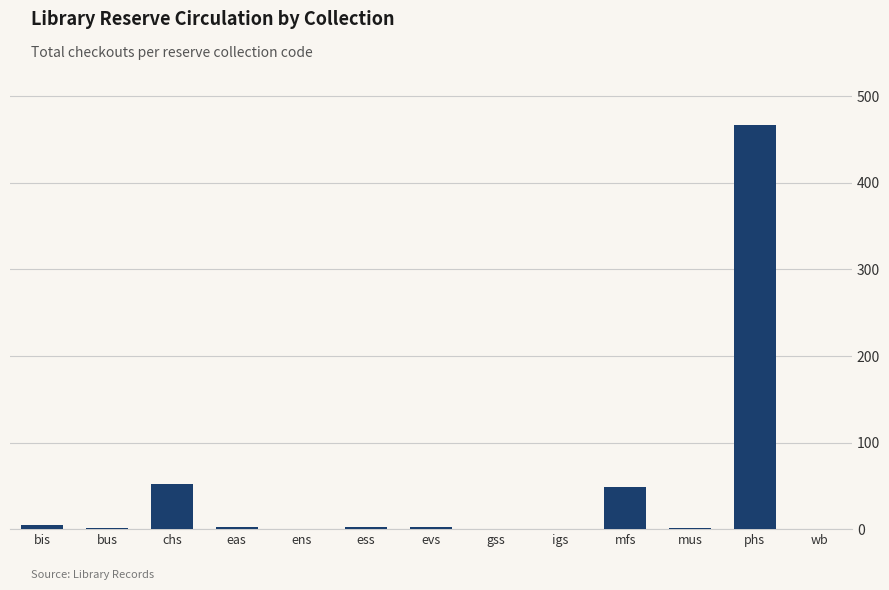

Which has a higher value, phs or igs?

phs